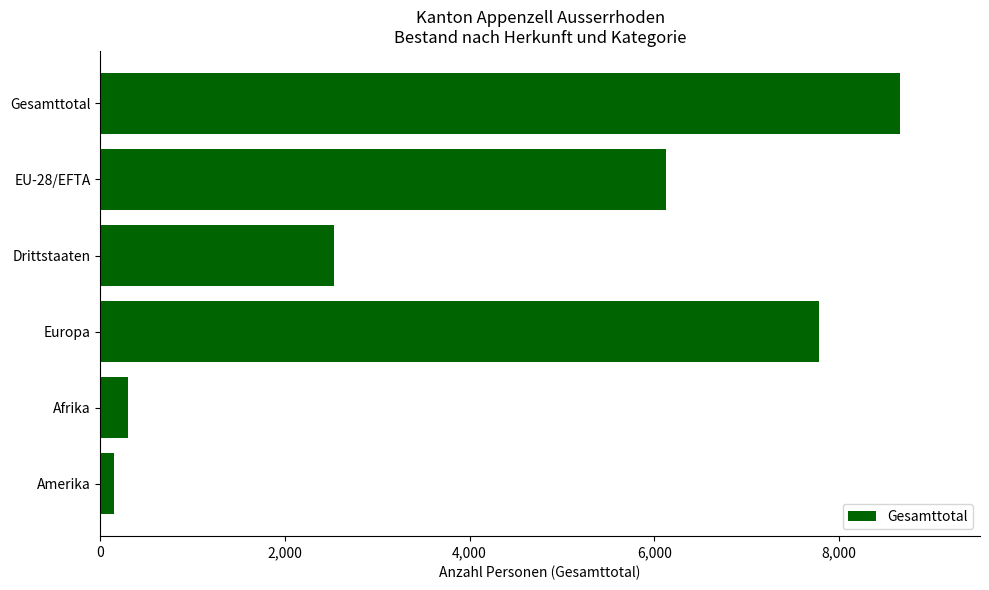

Reading top to bottom, what are all the values shown in this chart?

8661	6131	2530	7786	302	152